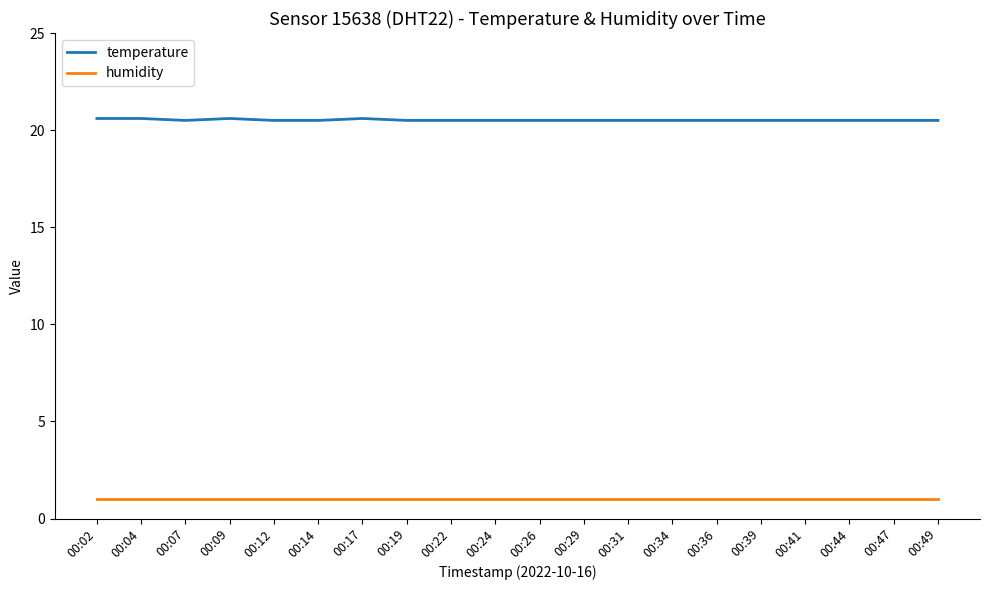

Rank the series by their average value, from lowest to highest.

humidity, temperature